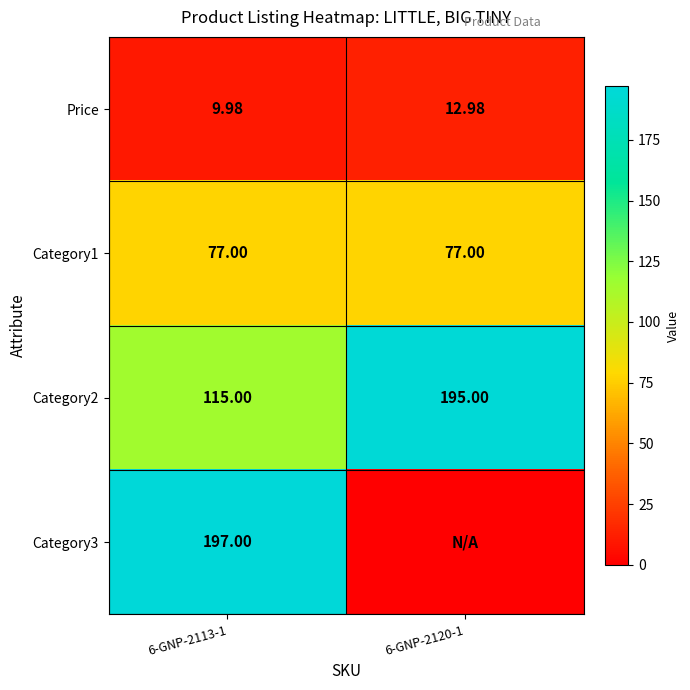

True or false: Category3 has a value of 197.0 at 6-GNP-2113-1.

True